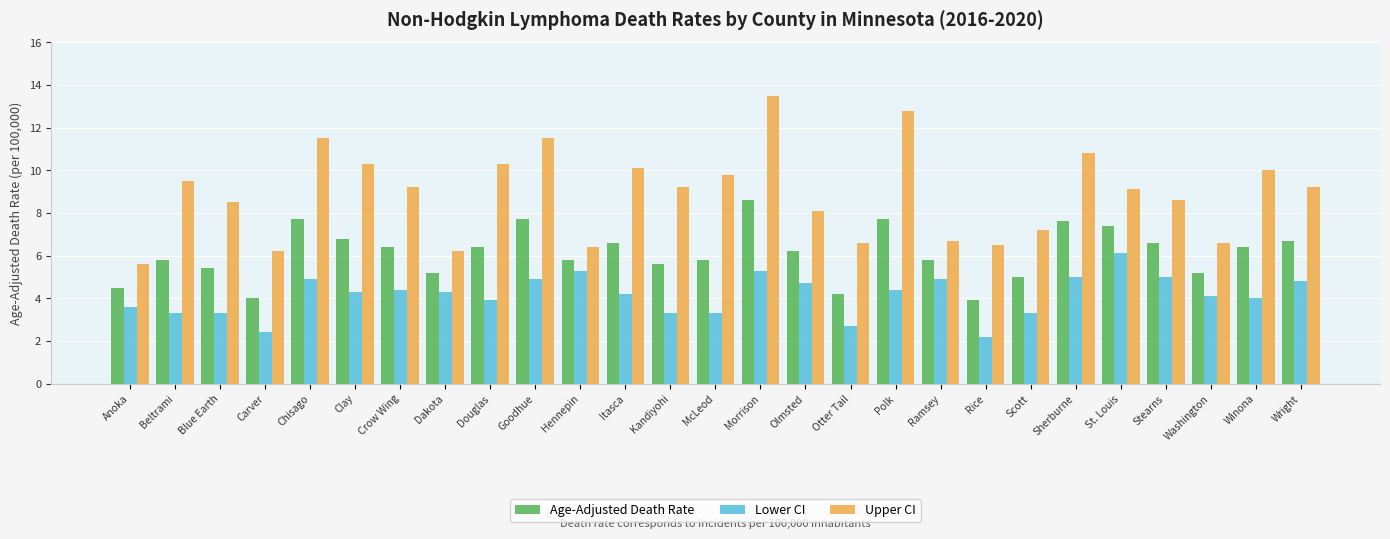

Reading left to right, transcribe all the data shown in this chart.

Age-Adjusted Death Rate: 4.5	5.8	5.4	4.0	7.7	6.8	6.4	5.2	6.4	7.7	5.8	6.6	5.6	5.8	8.6	6.2	4.2	7.7	5.8	3.9	5.0	7.6	7.4	6.6	5.2	6.4	6.7
Lower CI: 3.6	3.3	3.3	2.4	4.9	4.3	4.4	4.3	3.9	4.9	5.3	4.2	3.3	3.3	5.3	4.7	2.7	4.4	4.9	2.2	3.3	5.0	6.1	5.0	4.1	4.0	4.8
Upper CI: 5.6	9.5	8.5	6.2	11.5	10.3	9.2	6.2	10.3	11.5	6.4	10.1	9.2	9.8	13.5	8.1	6.6	12.8	6.7	6.5	7.2	10.8	9.1	8.6	6.6	10.0	9.2